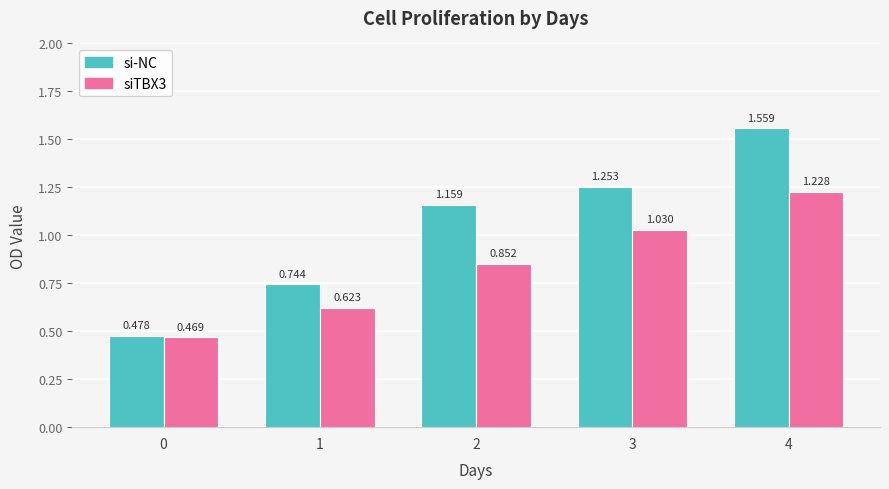

How many data points does each series have?

5